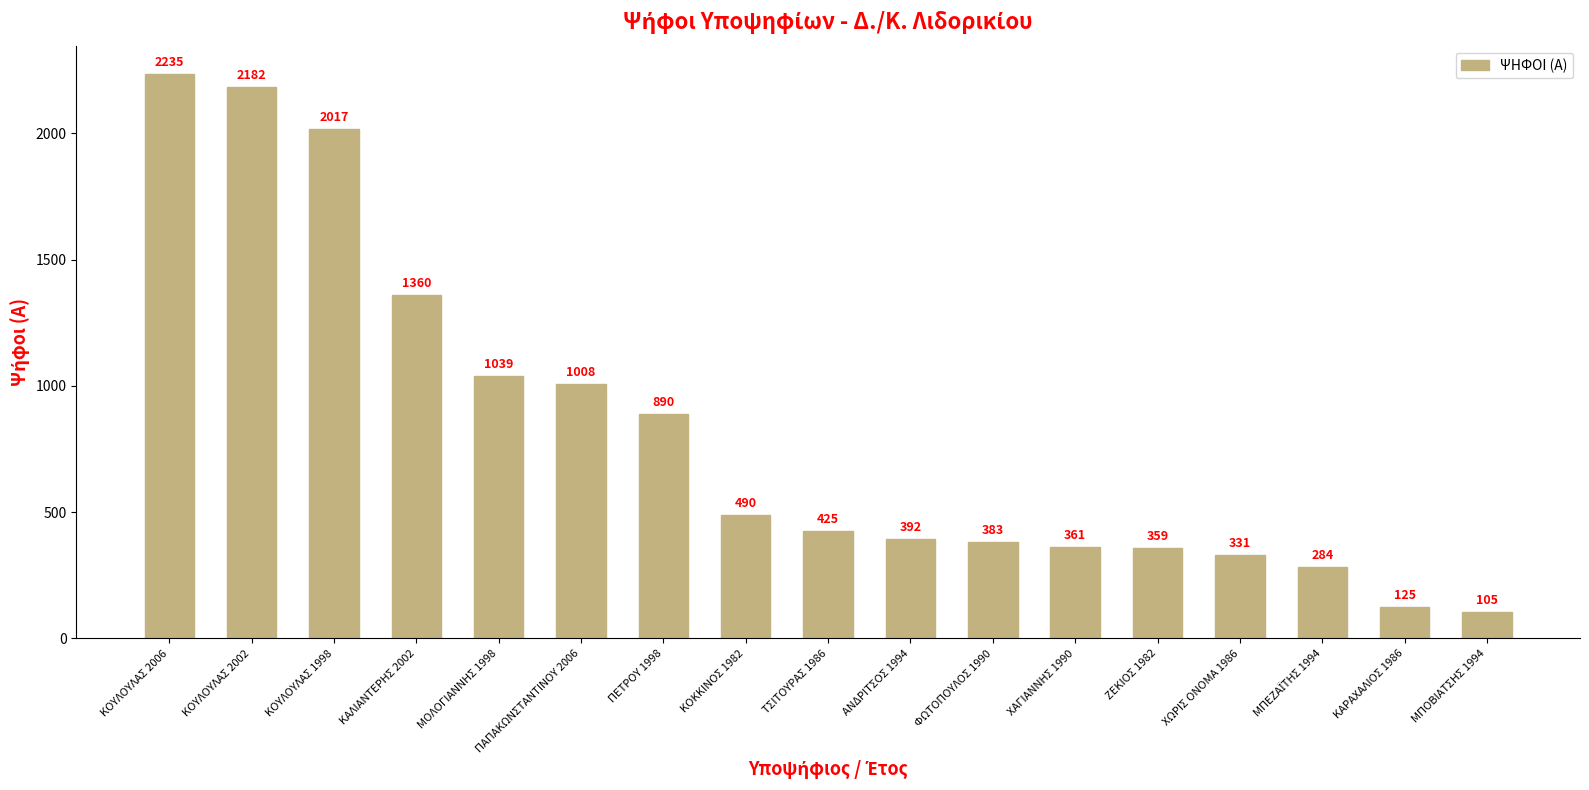

What is the maximum value shown in the chart?

2235